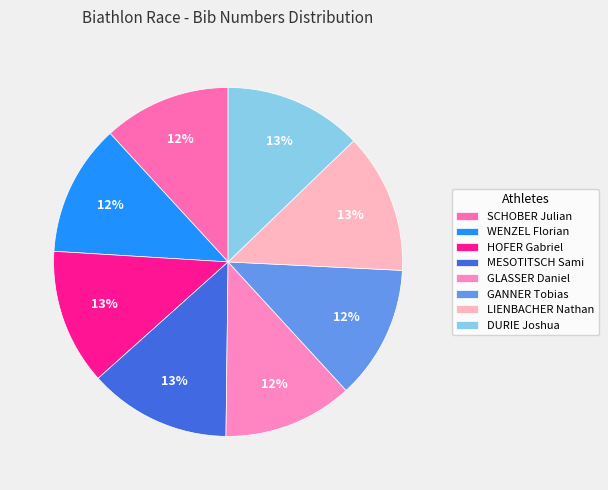

To the nearest percent, what is the difference between the largest and smallest slice percentages?

1%